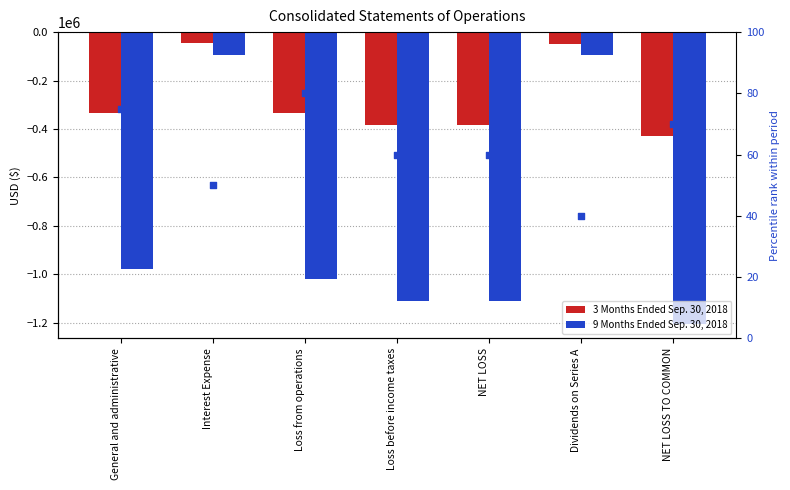

Which series has the largest total across all categories?

percentile rank within the period